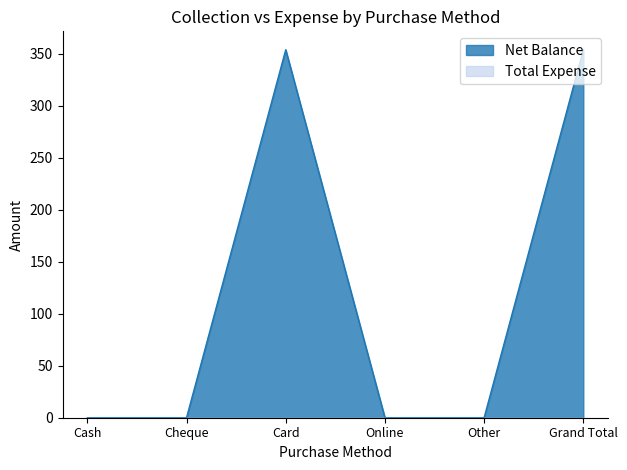

What is the label of the 3rd point from the left?

Card